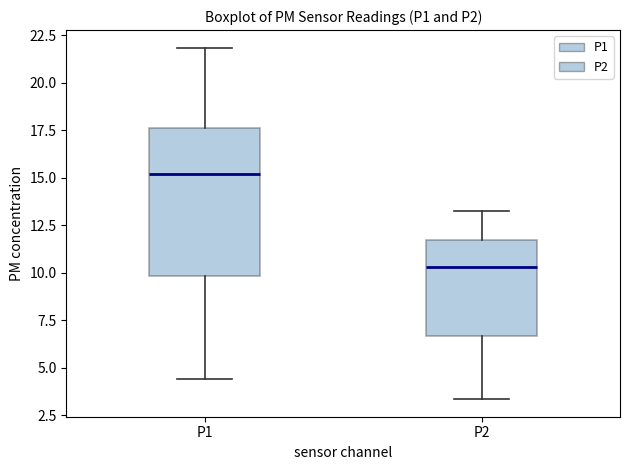

Reading left to right, read every box against the y-axis: the position of its median line, the range the box covers, and the ends of its whiskers. The values are not printed on the chart, so give them approximately, as read against the axis.

P1: median 15.0, box 10.0 to 17.5, whiskers 4.5 to 22.0
P2: median 10.5, box 6.5 to 11.5, whiskers 3.5 to 13.0